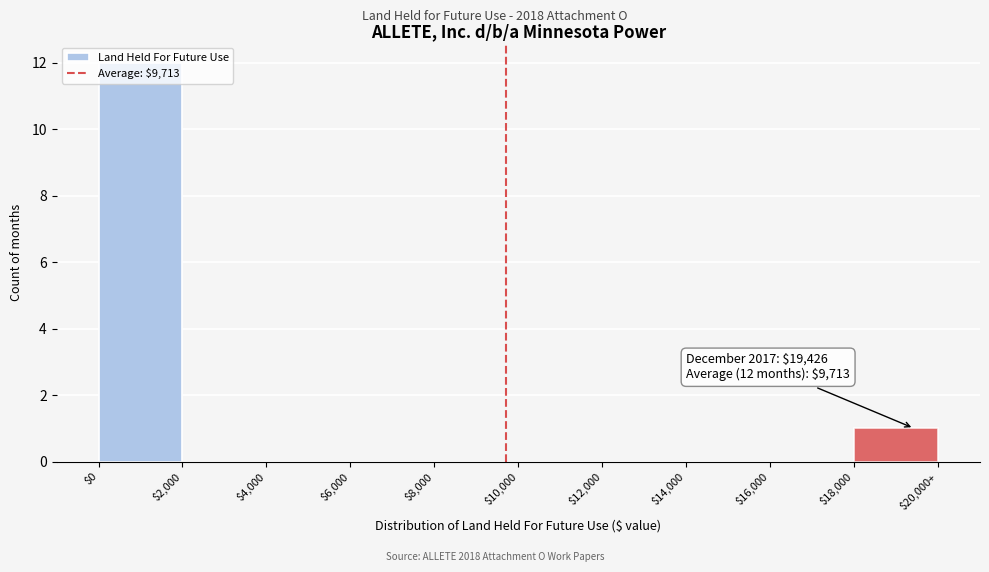

Where is the data nearest to the value 6?

$18,000